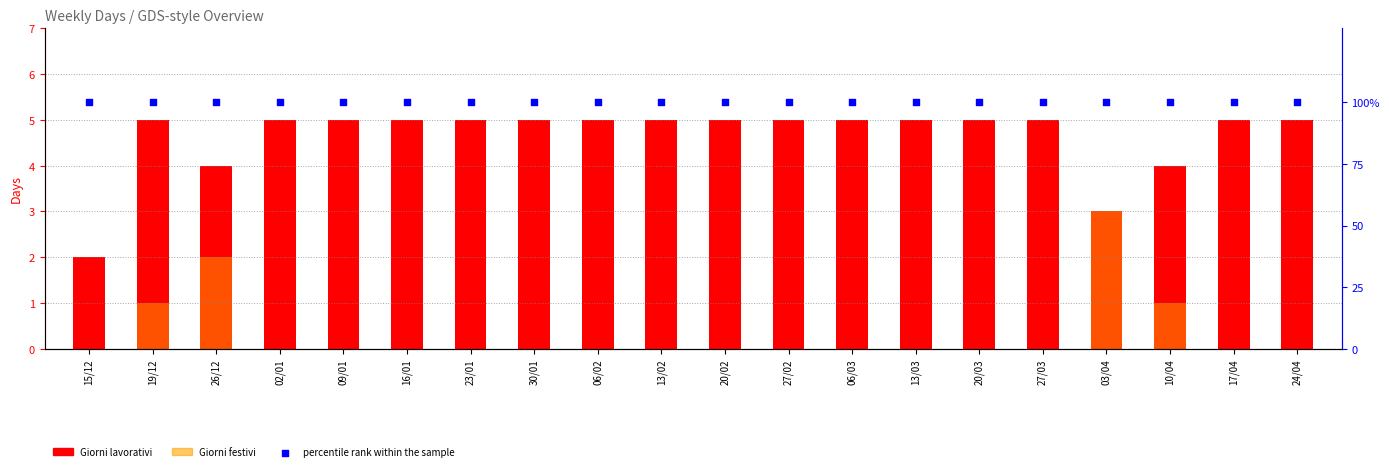

Which series contains the lowest Y value?

Giorni festivi